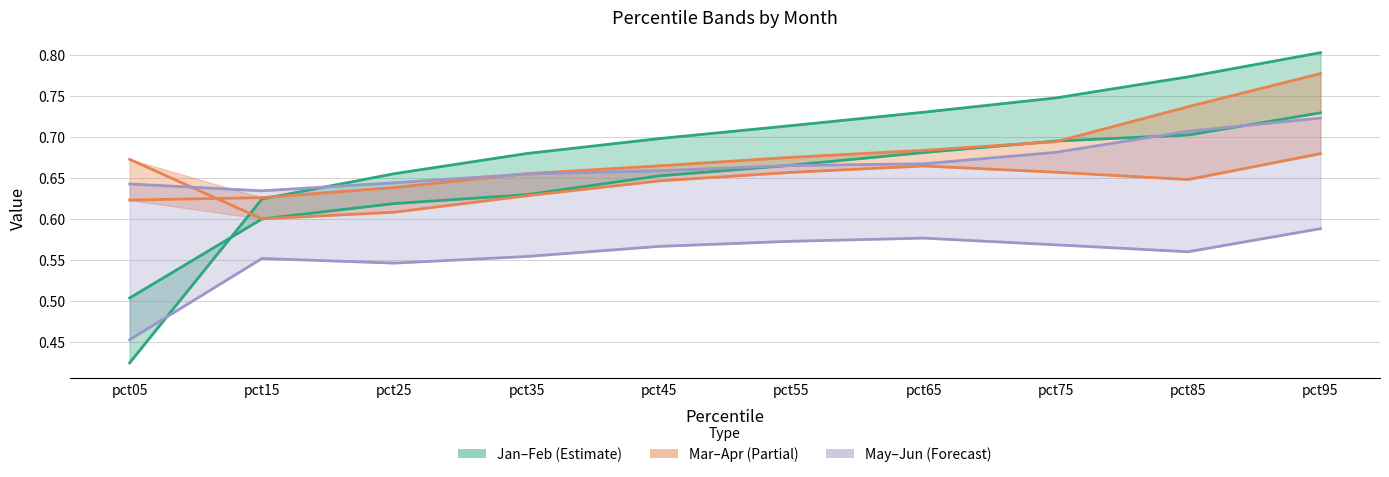

What is the minimum value shown in the chart?

0.4